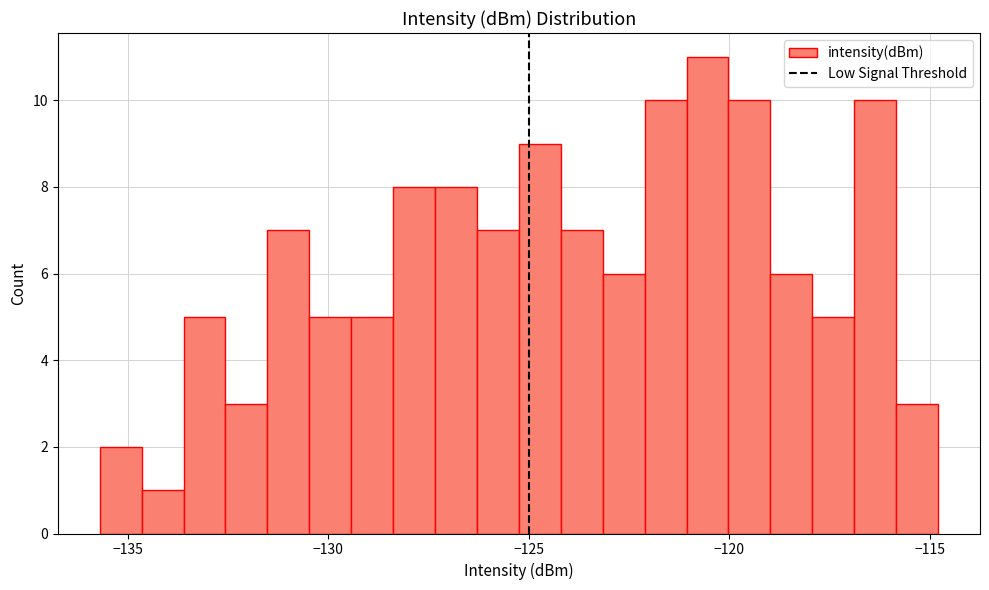

Around what value on the x-axis is the tallest bar? Give the approximate position of its centre, as read against the axis.

-120.5